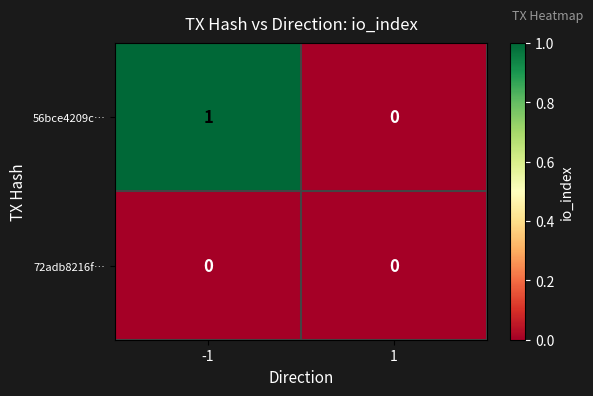

Reading left to right, extract all data points from this chart.

56bce4209c…: -1=1	1=0
72adb8216f…: -1=0	1=0